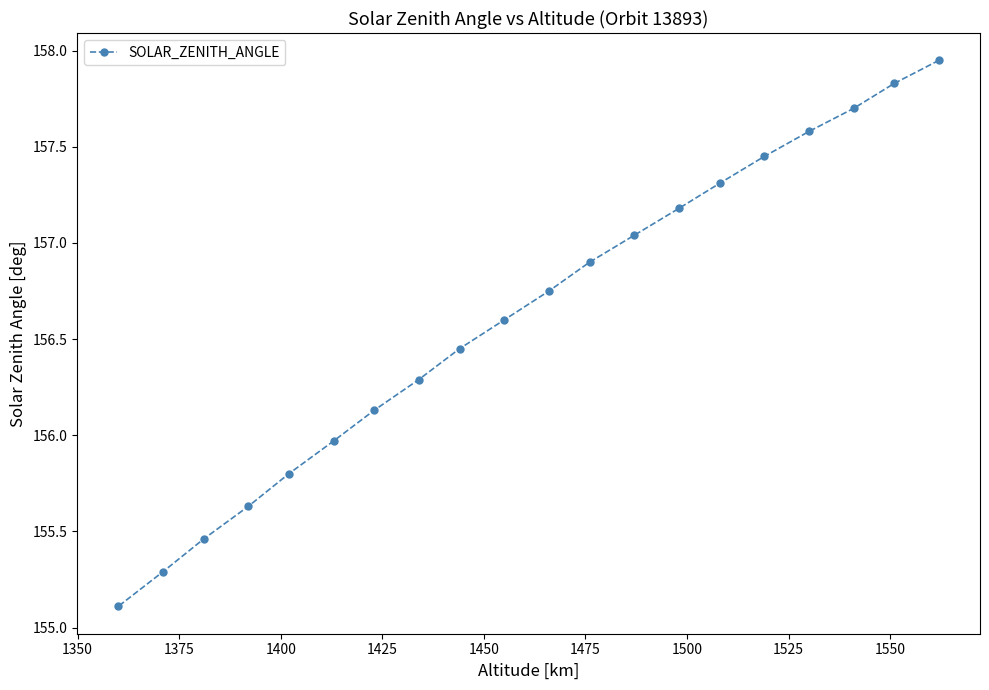

What is the sum of all values?

3132.4